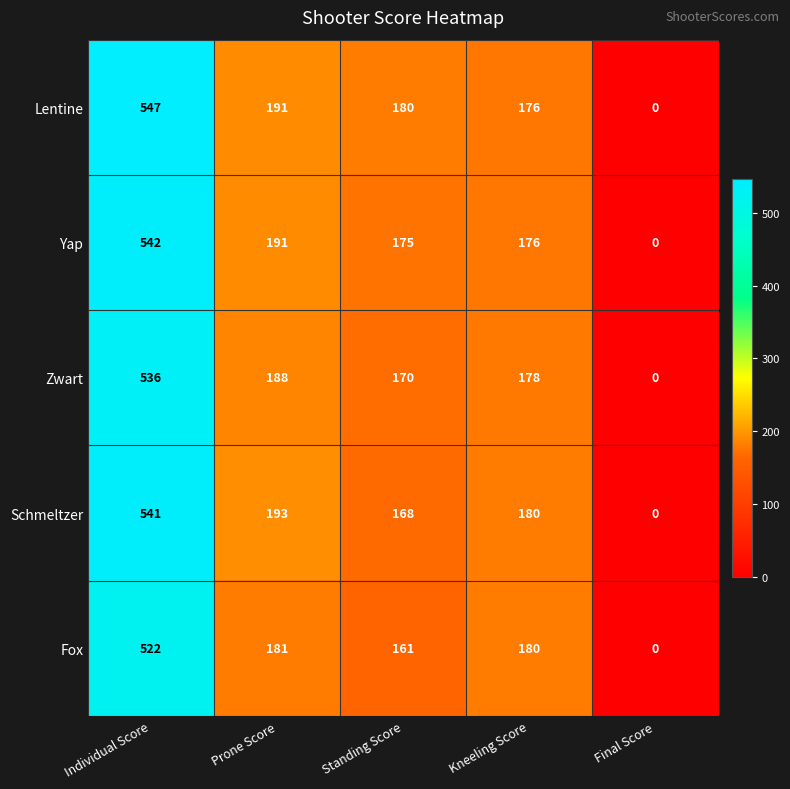

Is it true that Lentine equals 0 at Final Score?

True